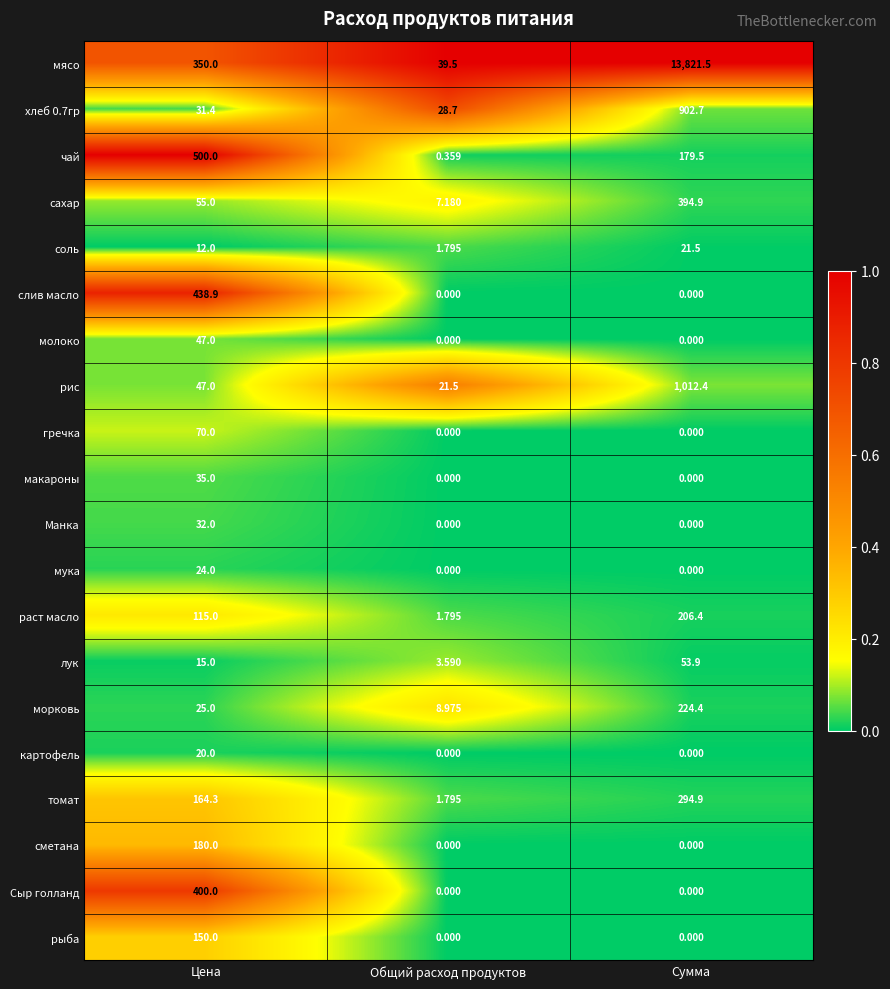

Where is рис nearest to the value 516?

Цена